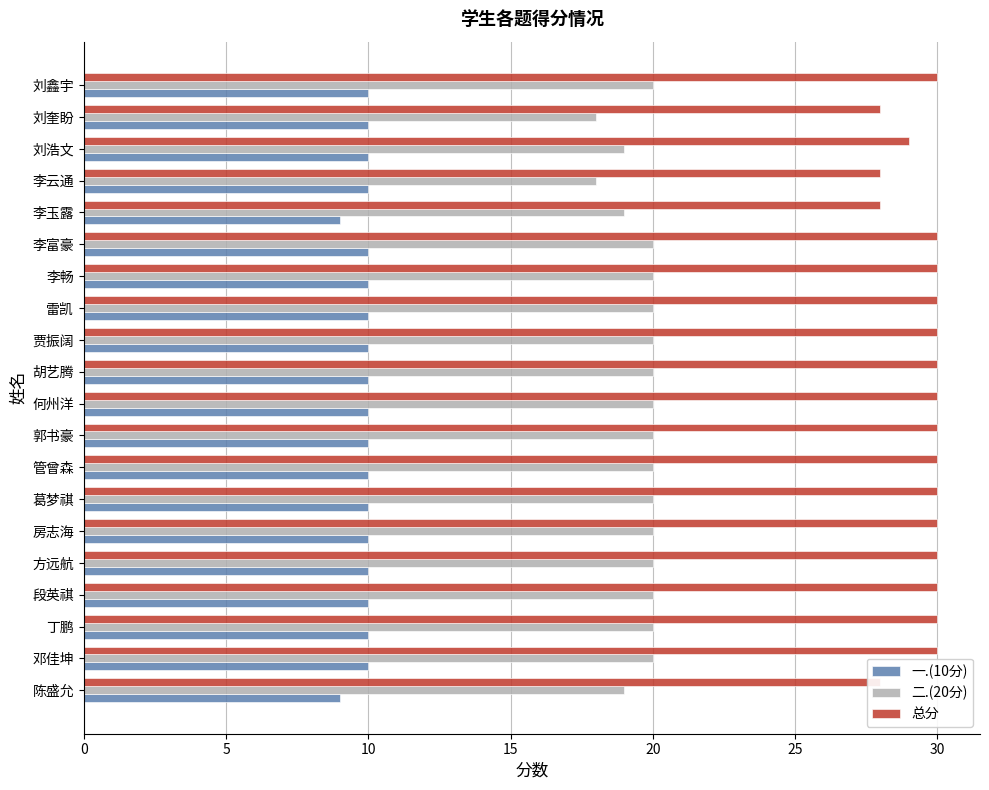

Which series has the widest spread of values?

二.(20分)